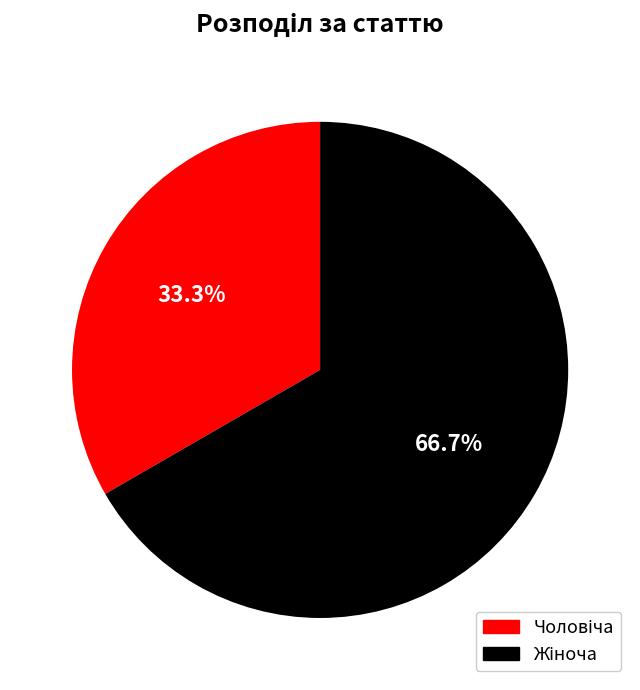

Is there any slice that represents more than half of the pie?

Yes